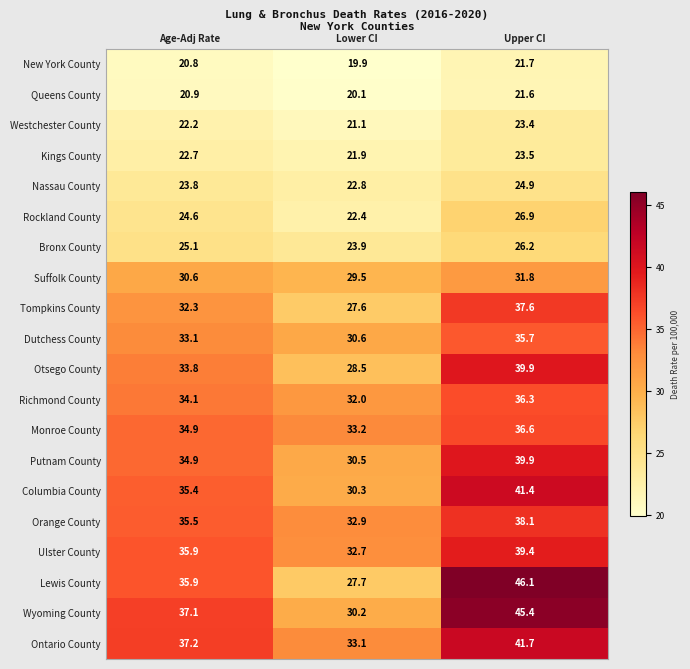

Between Age-Adj Rate and Lower CI, which series saw the biggest shift?

Lewis County